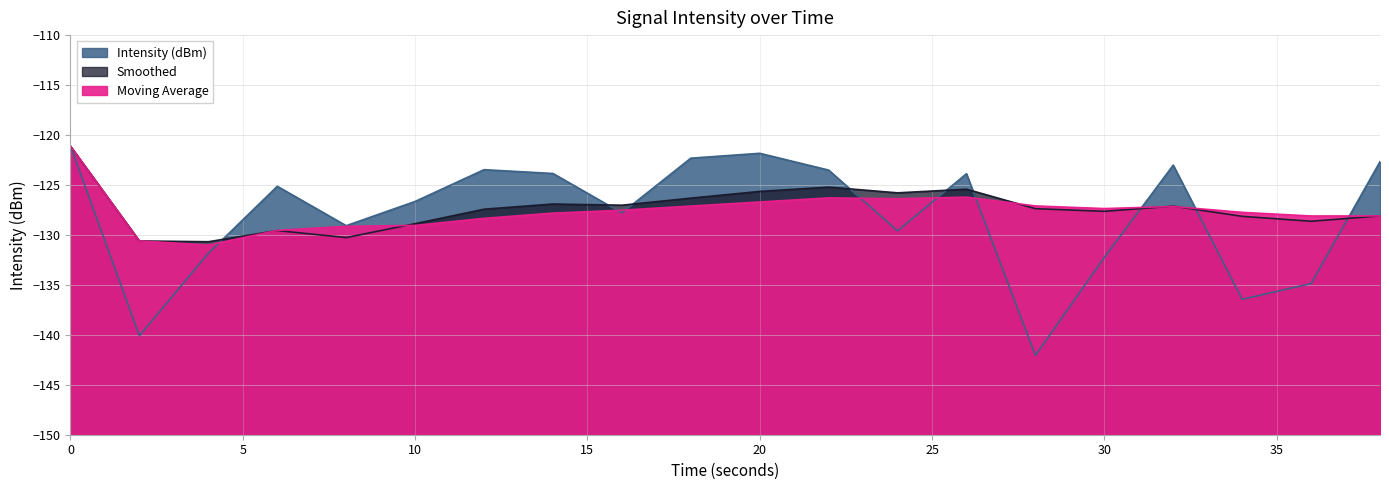

What are all the series names shown in the legend?

Intensity (dBm), Smoothed, Moving Average